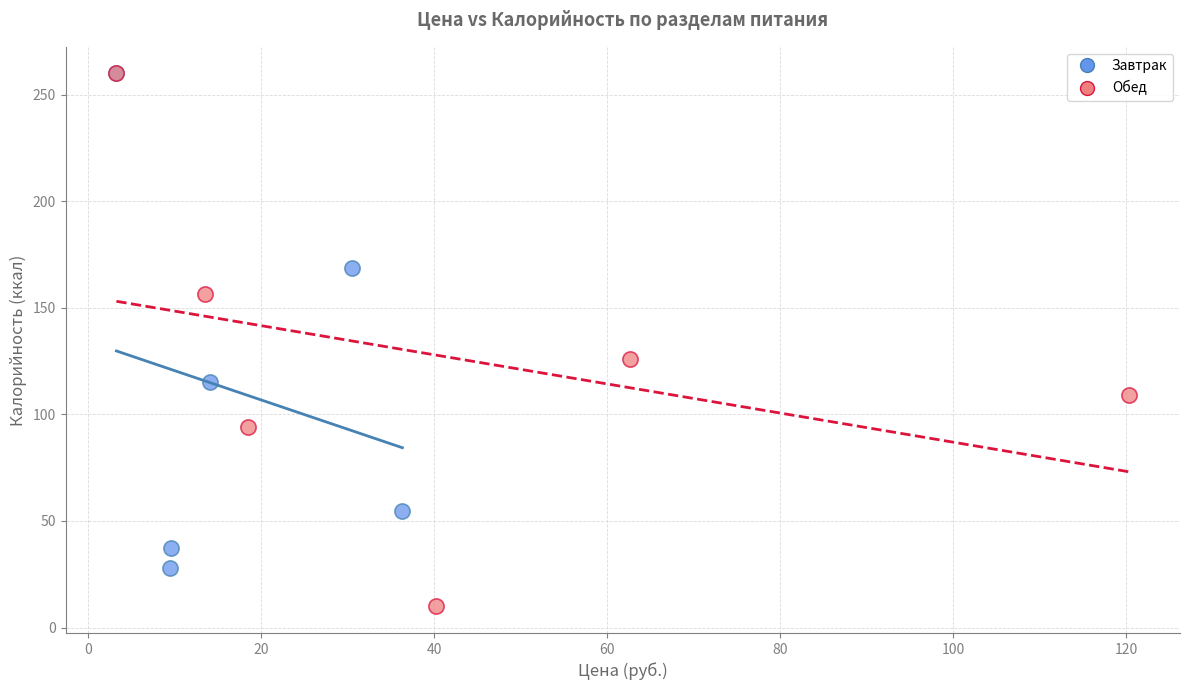

Which series has the largest Y range (max minus min)?

Обед